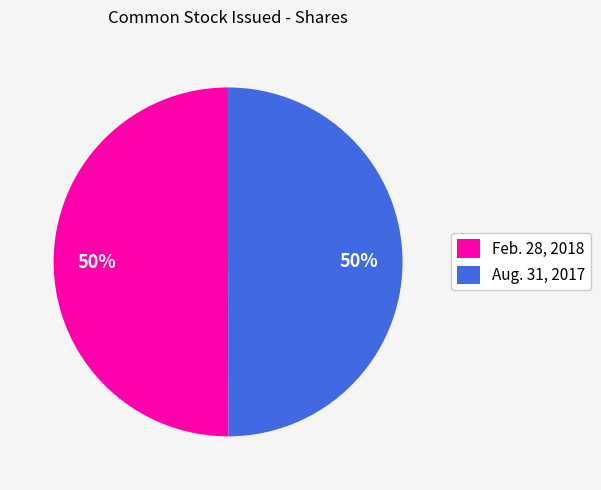

How many slices are in this pie chart?

2